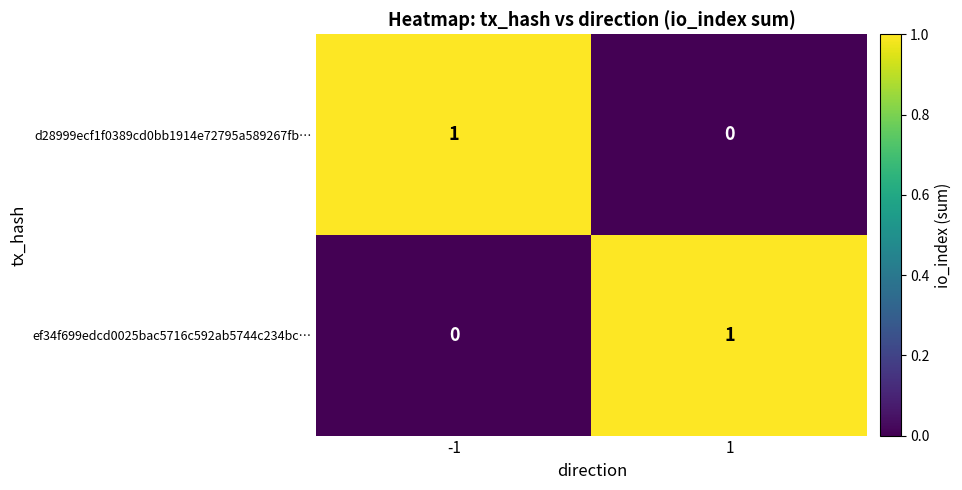

The value of d28999ecf1f0389cd0bb1914e72795a589267fb… at -1 is 0. True or false?

False